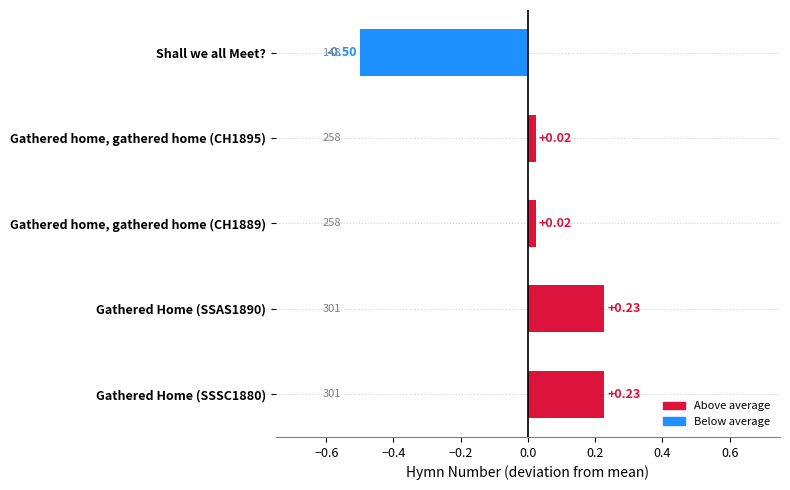

Rank the categories by value from lowest to highest.

Shall we all Meet?, Gathered home, gathered home (CH1895), Gathered home, gathered home (CH1889), Gathered Home (SSAS1890), Gathered Home (SSSC1880)